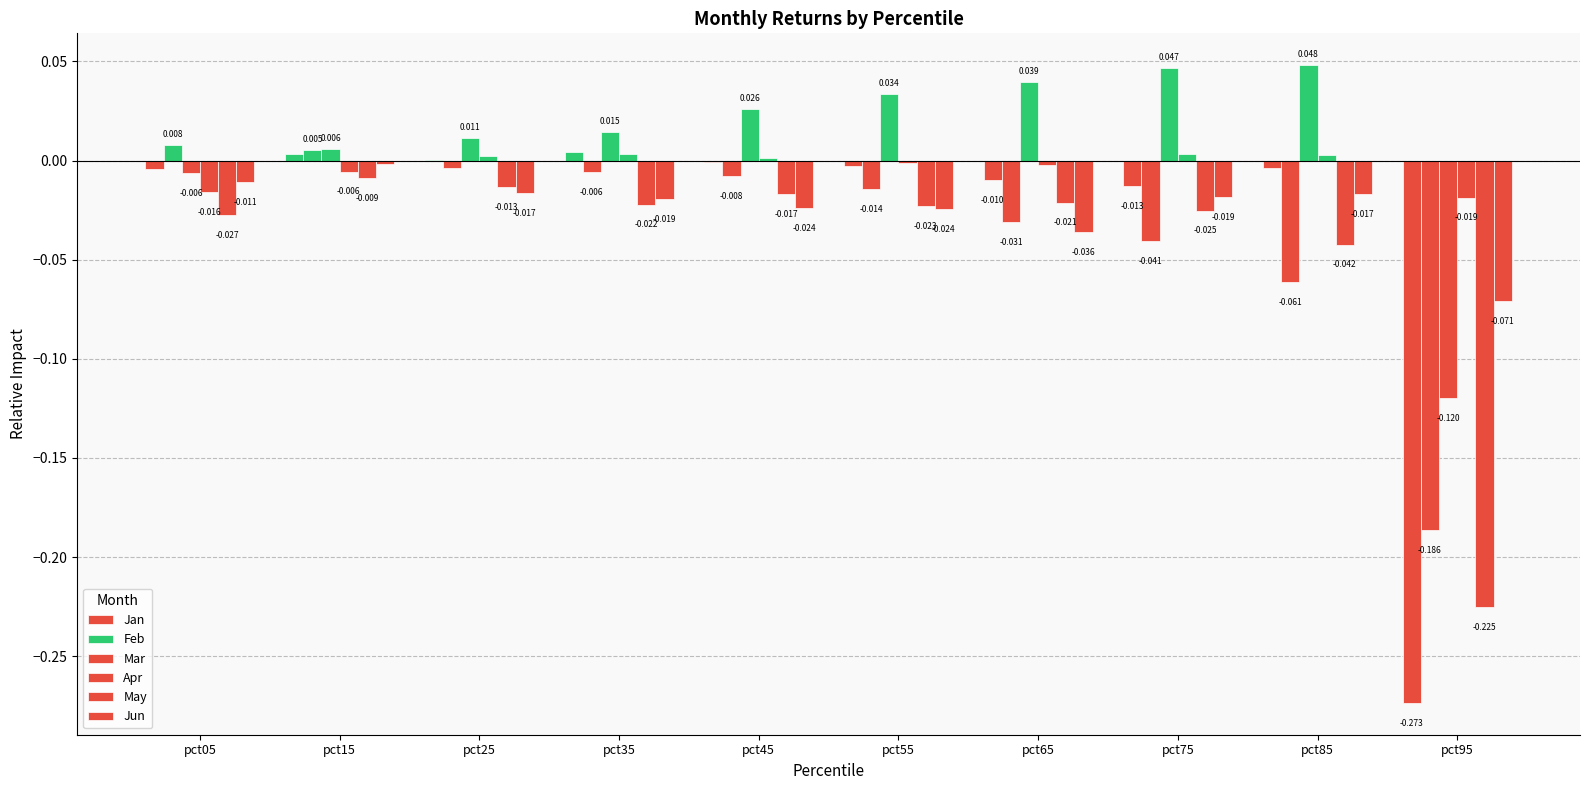

How many groups of bars are there?

10